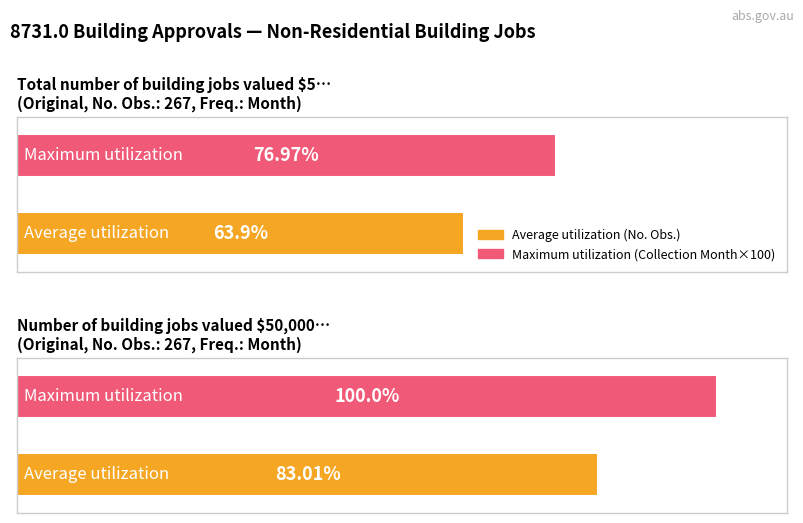

Rank the series at A118715548F from lowest to highest value.

Collection Month, No. Obs.